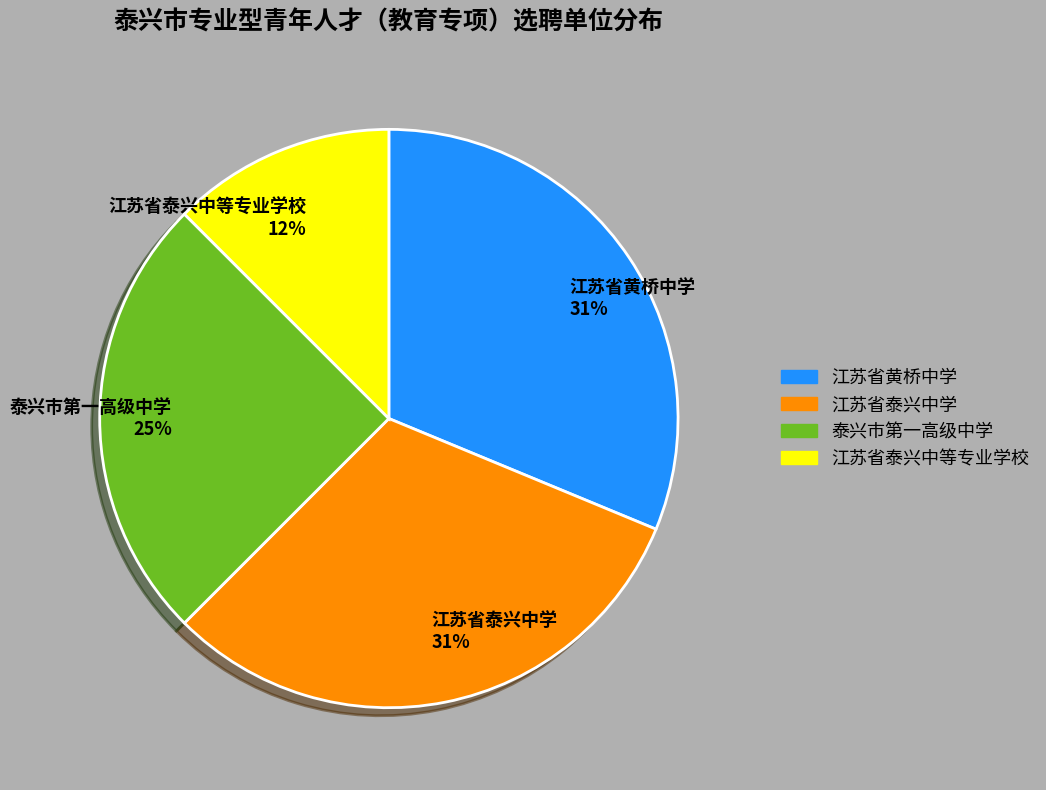

Is there a majority slice in this chart?

No